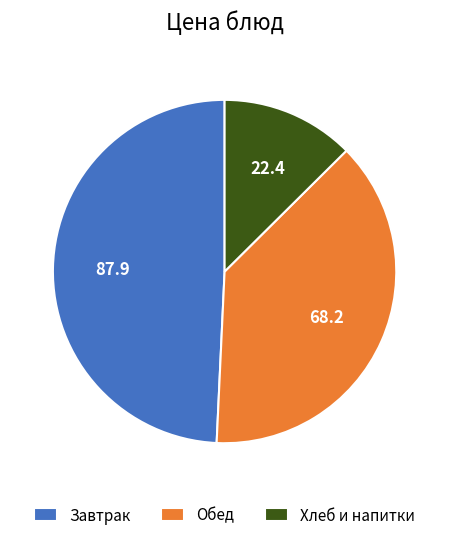

What is the smallest slice in the pie chart?

Хлеб и напитки